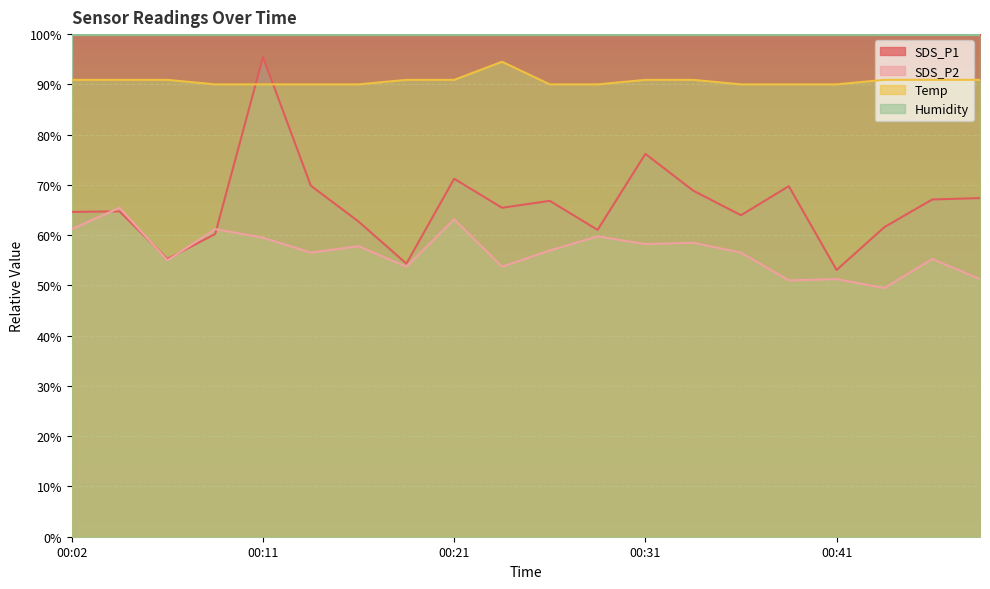

How many lines are shown in the chart?

4